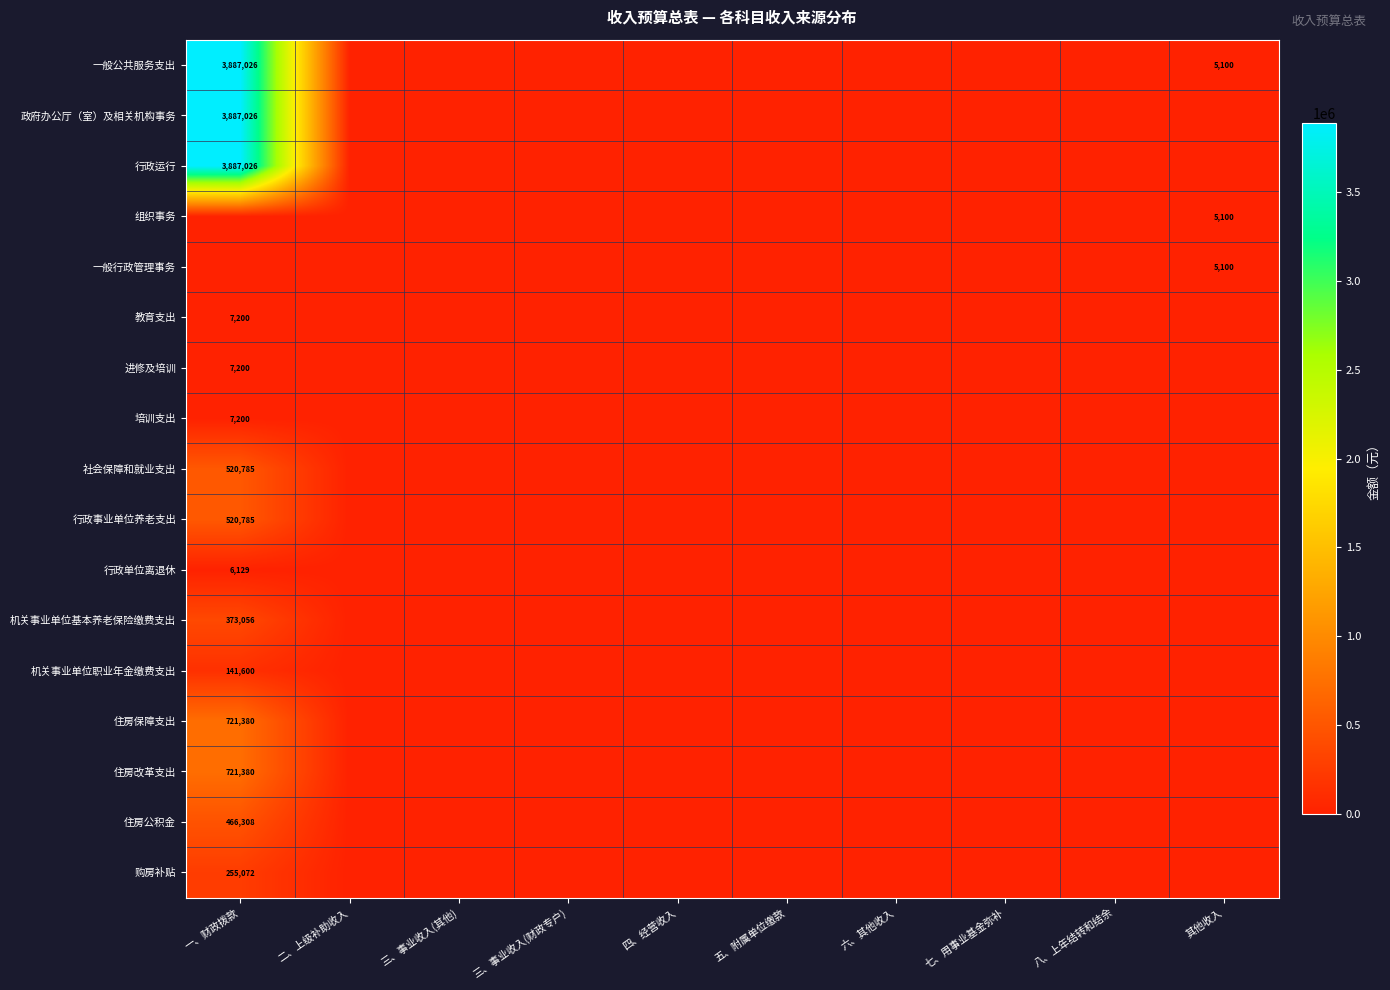

The value of 住房保障支出 at 一、财政拨款 is 721380. True or false?

True